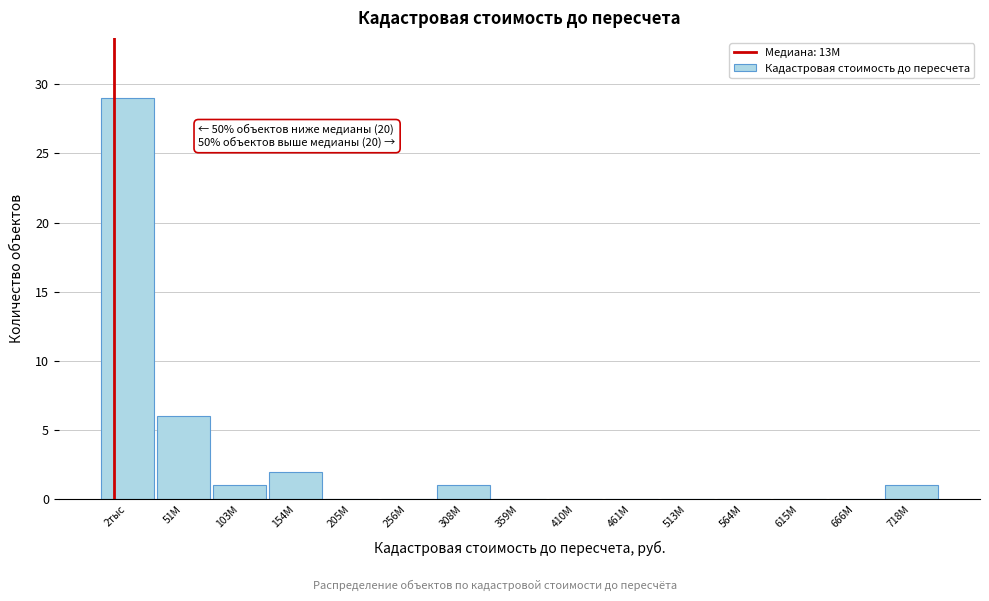

Reading left to right, transcribe all the data shown in this chart.

2тыс=29	51М=6	103М=1	154М=2	205М=0	256М=0	308М=1	359М=0	410М=0	461М=0	513М=0	564М=0	615М=0	666М=0	718М=1